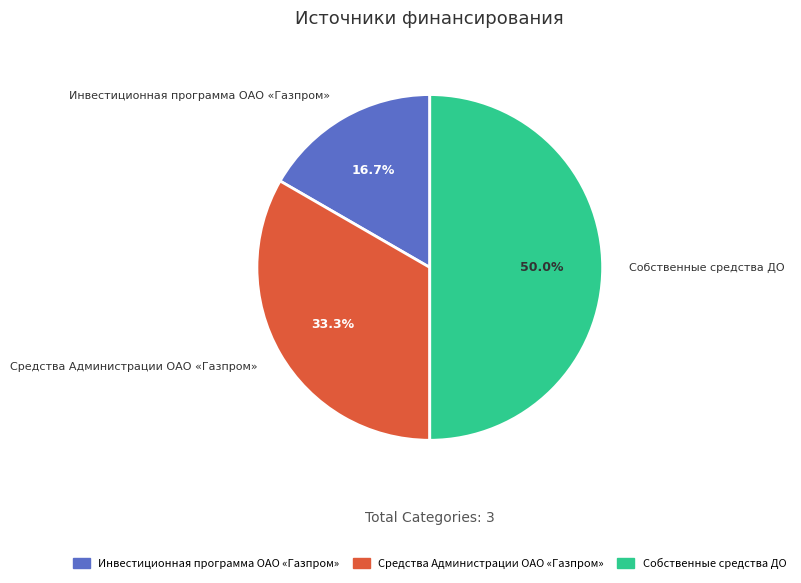

Is Средства Администрации ОАО «Газпром» the majority of the pie?

No